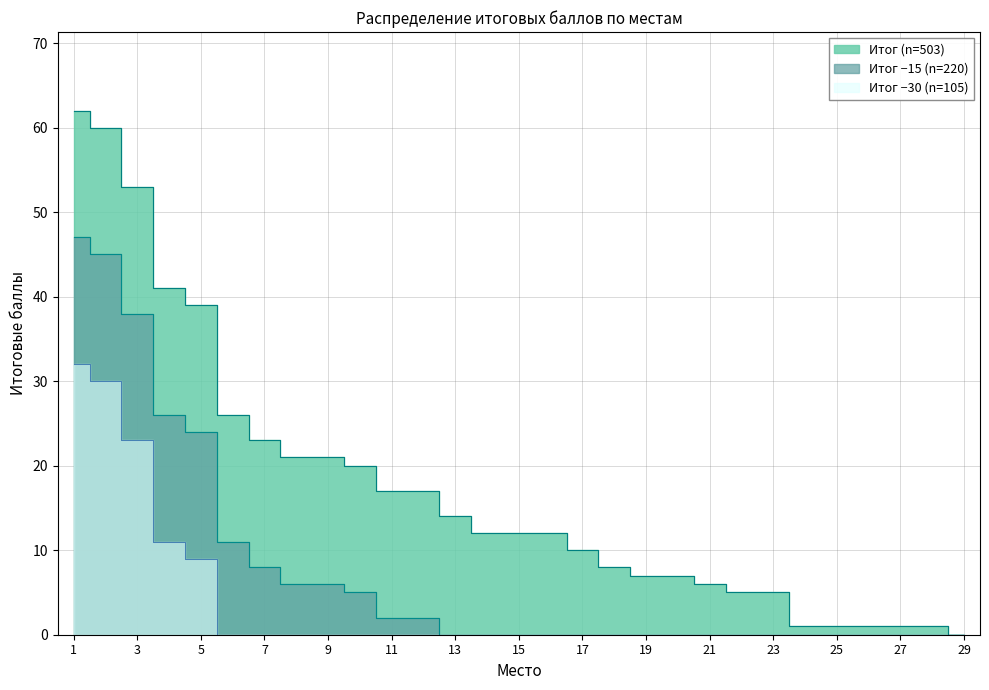

True or false: the data shows 1 at 27.

True